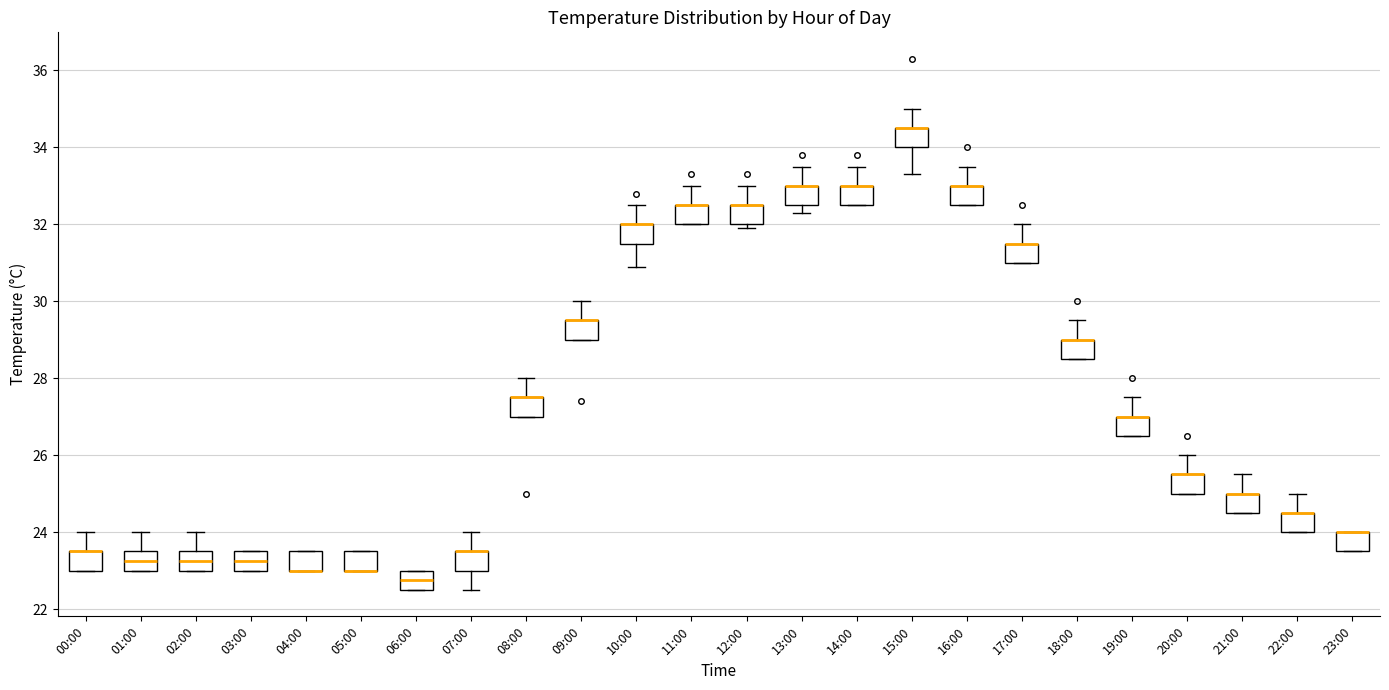

Reading left to right, read every box against the y-axis: the position of its median line, the range the box covers, and the ends of its whiskers. The values are not printed on the chart, so give them approximately, as read against the axis.

00:00: median 23.6 (drawn on the box's upper edge), box 23.0 to 23.6, whiskers 23.0 to 24.0
01:00: median 23.2, box 23.0 to 23.6, whiskers 23.0 to 24.0
02:00: median 23.2, box 23.0 to 23.6, whiskers 23.0 to 24.0
03:00: median 23.2, box 23.0 to 23.6, whiskers 23.0 to 23.6
04:00: median 23.0 (drawn on the box's lower edge), box 23.0 to 23.6, whiskers 23.0 to 23.6
05:00: median 23.0 (drawn on the box's lower edge), box 23.0 to 23.6, whiskers 23.0 to 23.6
06:00: median 22.8, box 22.6 to 23.0, whiskers 22.6 to 23.0
07:00: median 23.6 (drawn on the box's upper edge), box 23.0 to 23.6, whiskers 22.6 to 24.0
08:00: median 27.6 (drawn on the box's upper edge), box 27.0 to 27.6, whiskers 27.0 to 28.0
09:00: median 29.6 (drawn on the box's upper edge), box 29.0 to 29.6, whiskers 29.0 to 30.0
10:00: median 32.0 (drawn on the box's upper edge), box 31.6 to 32.0, whiskers 31.0 to 32.6
11:00: median 32.6 (drawn on the box's upper edge), box 32.0 to 32.6, whiskers 32.0 to 33.0
12:00: median 32.6 (drawn on the box's upper edge), box 32.0 to 32.6, whiskers 32.0 (just below the box's lower edge) to 33.0
13:00: median 33.0 (drawn on the box's upper edge), box 32.6 to 33.0, whiskers 32.4 to 33.6
14:00: median 33.0 (drawn on the box's upper edge), box 32.6 to 33.0, whiskers 32.6 to 33.6
15:00: median 34.6 (drawn on the box's upper edge), box 34.0 to 34.6, whiskers 33.4 to 35.0
16:00: median 33.0 (drawn on the box's upper edge), box 32.6 to 33.0, whiskers 32.6 to 33.6
17:00: median 31.6 (drawn on the box's upper edge), box 31.0 to 31.6, whiskers 31.0 to 32.0
18:00: median 29.0 (drawn on the box's upper edge), box 28.6 to 29.0, whiskers 28.6 to 29.6
19:00: median 27.0 (drawn on the box's upper edge), box 26.6 to 27.0, whiskers 26.6 to 27.6
20:00: median 25.6 (drawn on the box's upper edge), box 25.0 to 25.6, whiskers 25.0 to 26.0
21:00: median 25.0 (drawn on the box's upper edge), box 24.6 to 25.0, whiskers 24.6 to 25.6
22:00: median 24.6 (drawn on the box's upper edge), box 24.0 to 24.6, whiskers 24.0 to 25.0
23:00: median 24.0 (drawn on the box's upper edge), box 23.6 to 24.0, whiskers 23.6 to 24.0